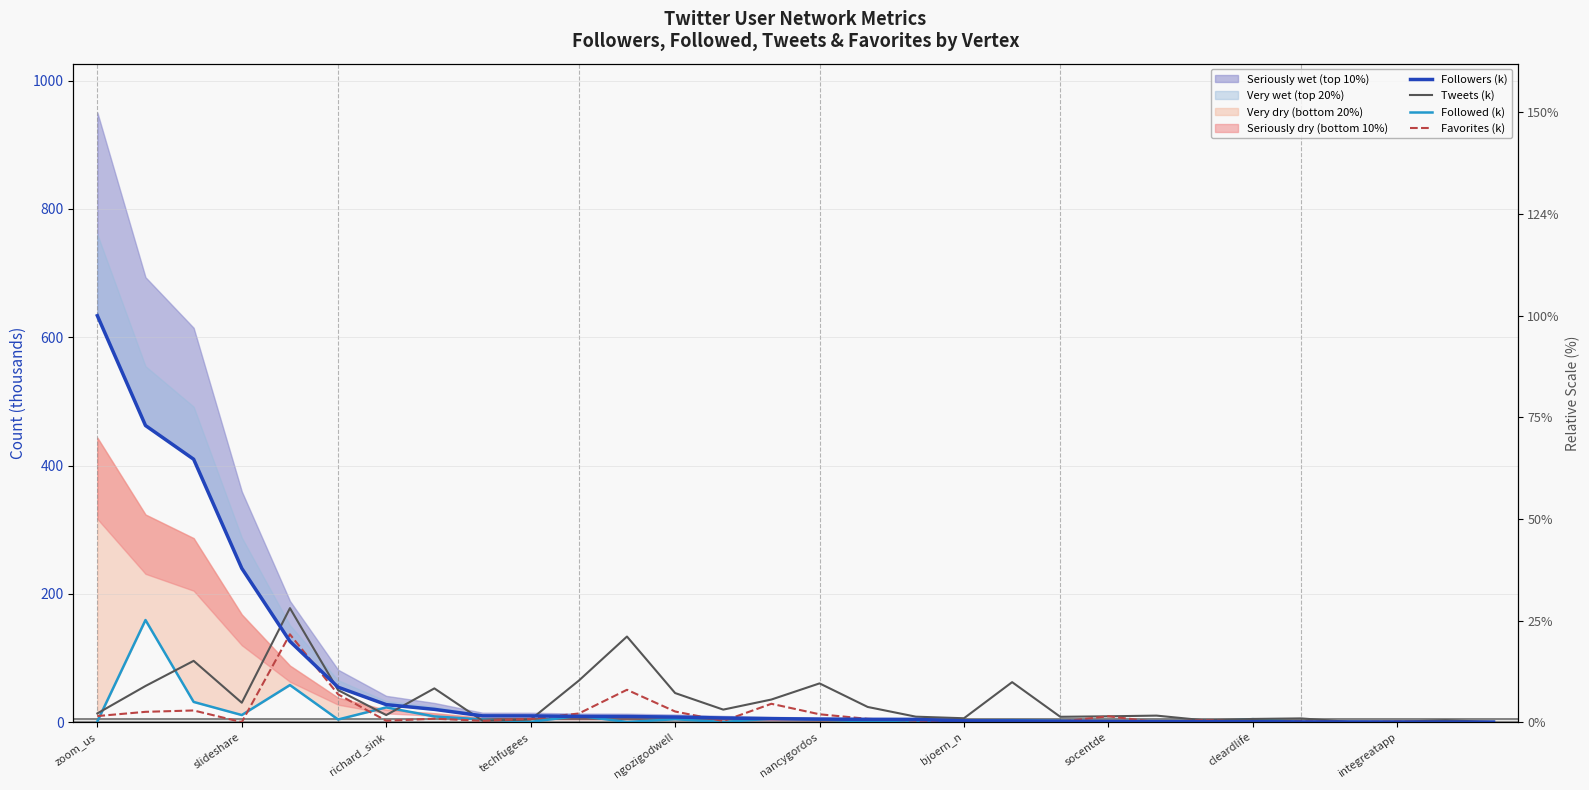

What is the difference between the Tweets (k) values at 11 and 23?

130.6